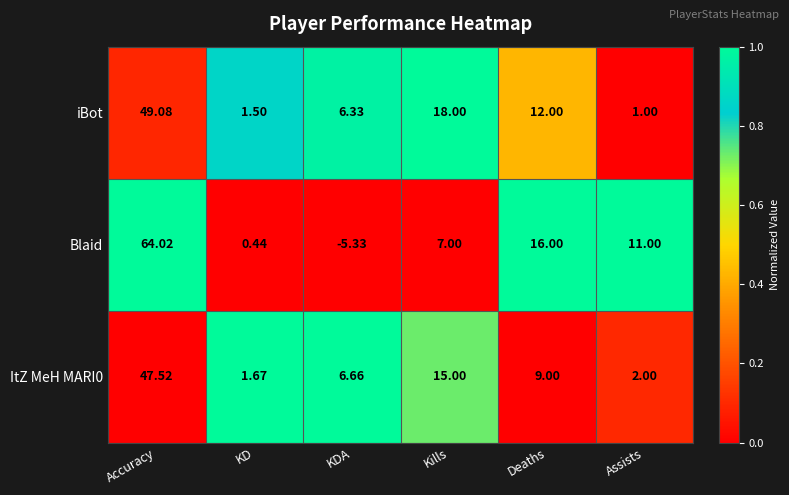

At which category does the chart reach its peak across all series?

Accuracy